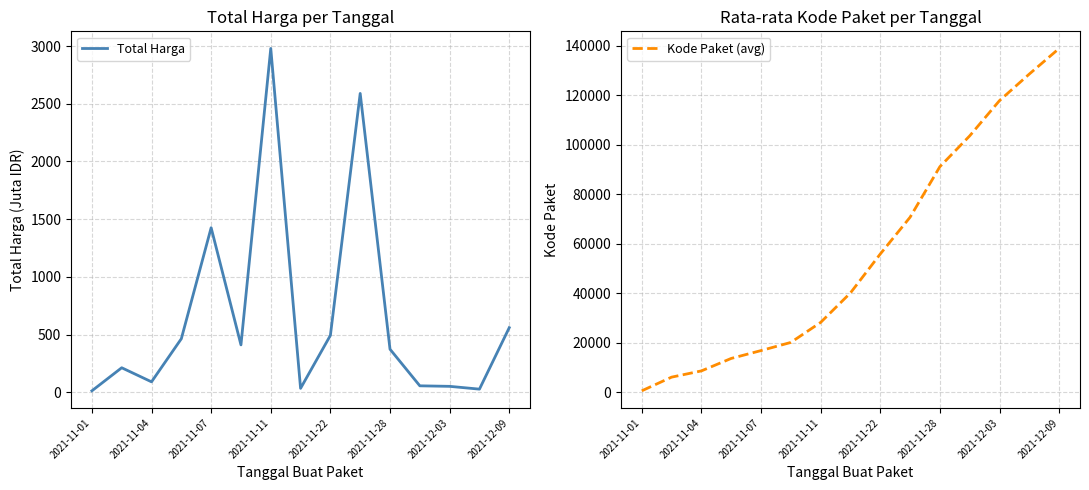

The value of Total Harga at 2021-11-28 is 373.4. True or false?

True